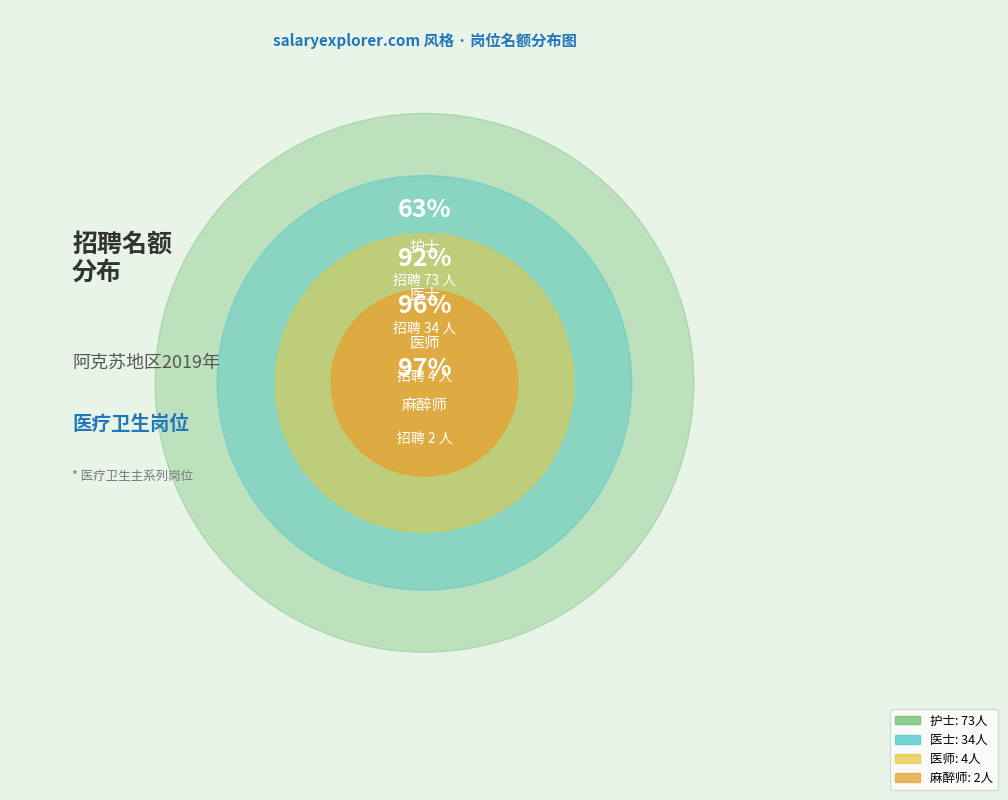

Do 医师 and 护士 together represent more than half of the pie?

Yes